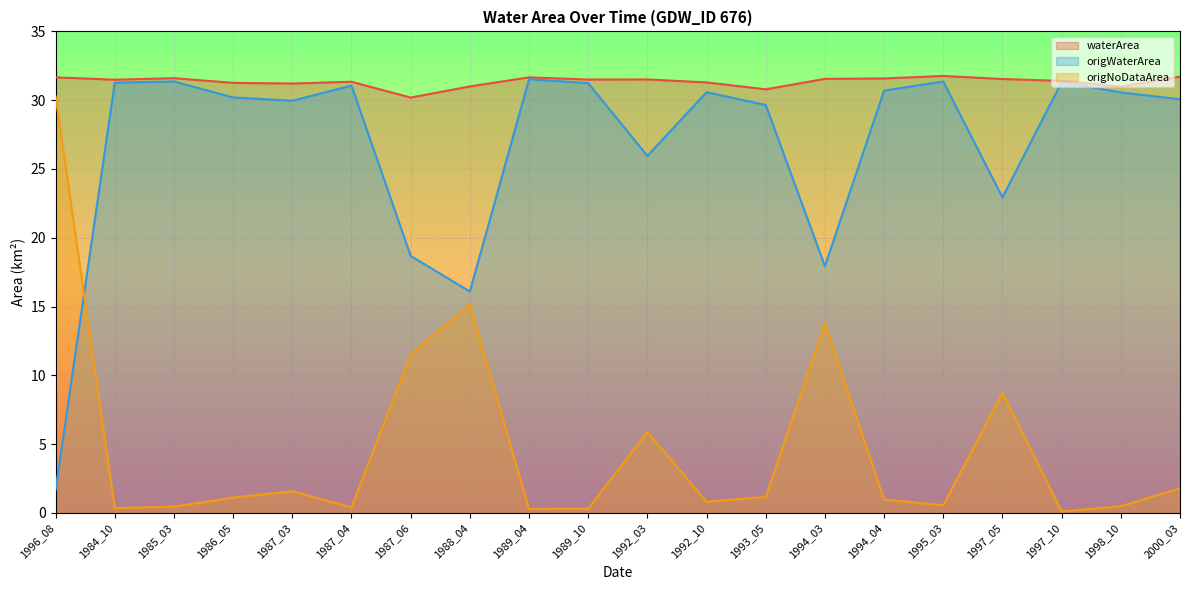

What is the total value across all series at 1984_10?

63.1